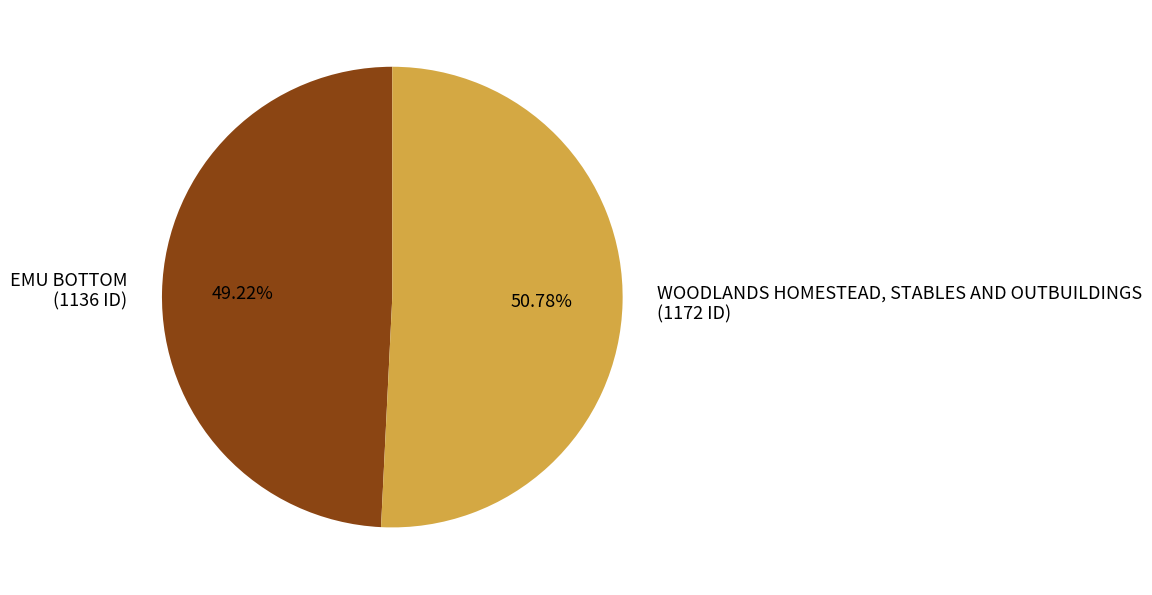

To the nearest percent, what portion does WOODLANDS HOMESTEAD, STABLES AND OUTBUILDINGS represent?

51%